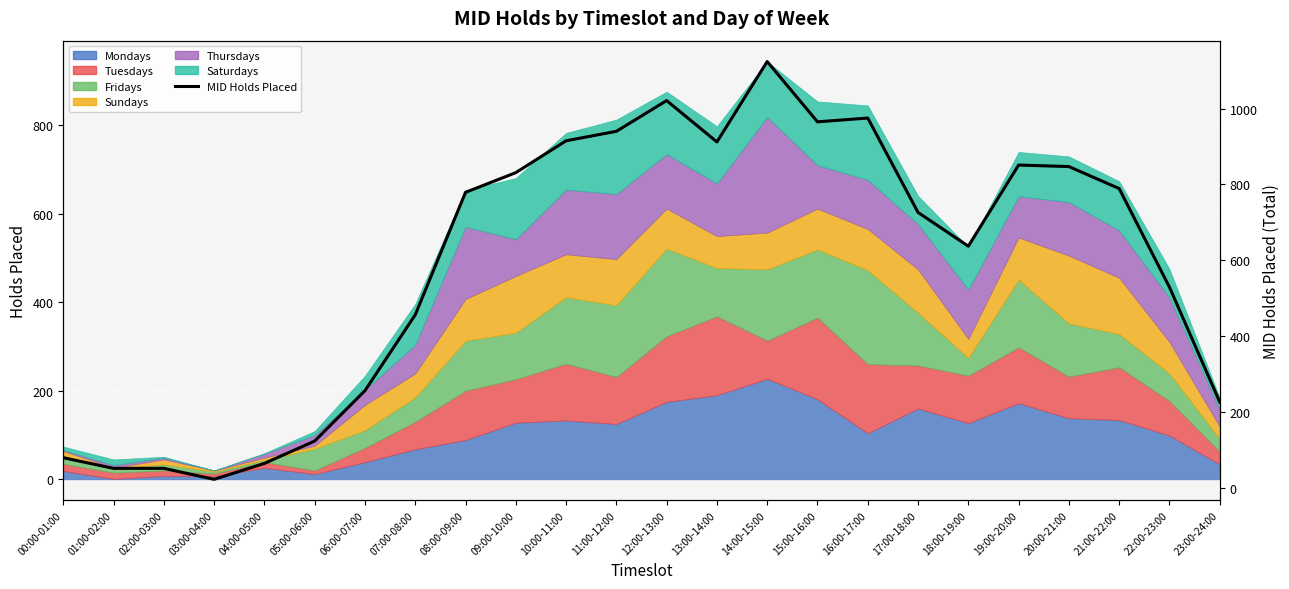

At which category does the data reach its first local peak?

12:00-13:00